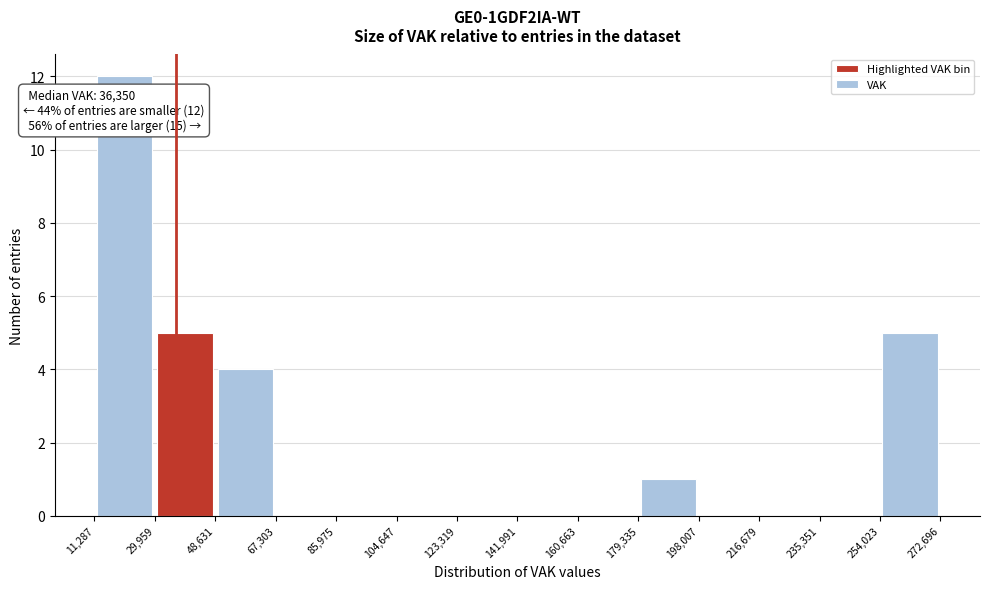

Over which range of the x-axis is the bar tallest?

11,287 to 29,959